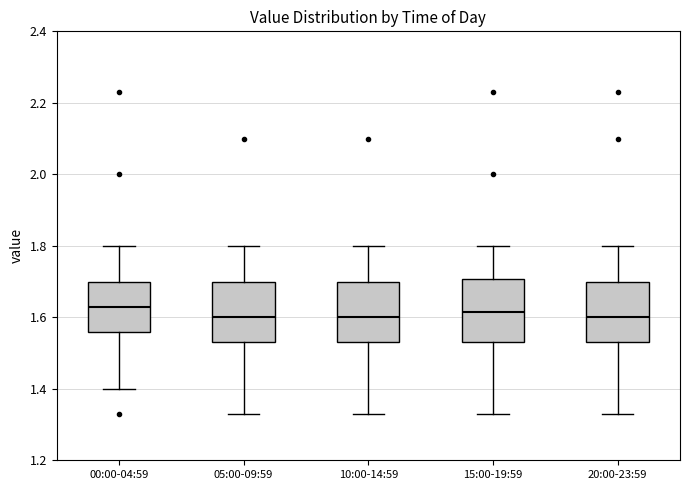

Reading left to right, read every box against the y-axis: the position of its median line, the range the box covers, and the ends of its whiskers. The values are not printed on the chart, so give them approximately, as read against the axis.

00:00-04:59: median 1.64, box 1.56 to 1.70, whiskers 1.40 to 1.80
05:00-09:59: median 1.60, box 1.54 to 1.70, whiskers 1.34 to 1.80
10:00-14:59: median 1.60, box 1.54 to 1.70, whiskers 1.34 to 1.80
15:00-19:59: median 1.62, box 1.54 to 1.70, whiskers 1.34 to 1.80
20:00-23:59: median 1.60, box 1.54 to 1.70, whiskers 1.34 to 1.80